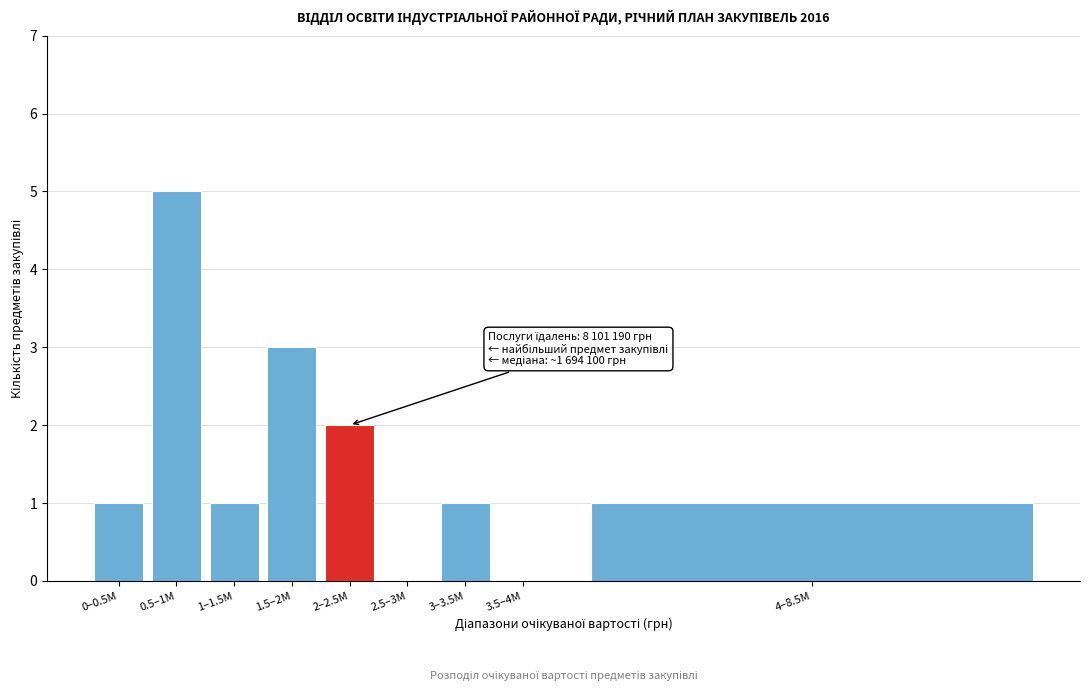

Reading left to right, extract all data points from this chart.

0–0.5M=1	0.5–1M=5	1–1.5M=1	1.5–2M=3	2–2.5M=2	2.5–3M=0	3–3.5M=1	3.5–4M=0	4–8.5M=1